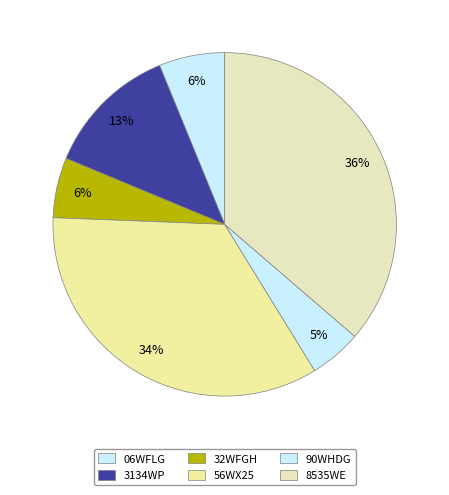

True or false: 32WFGH accounts for 12% of the total.

False